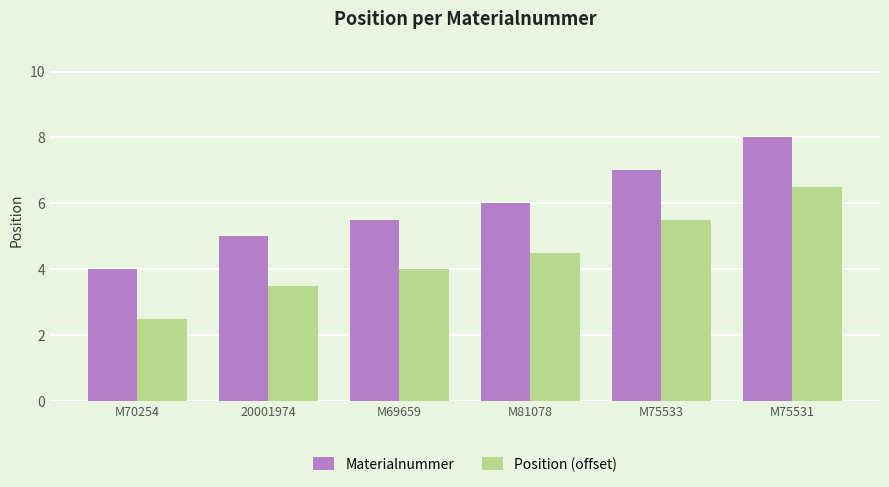

Which label corresponds to the largest value in the chart?

M75531